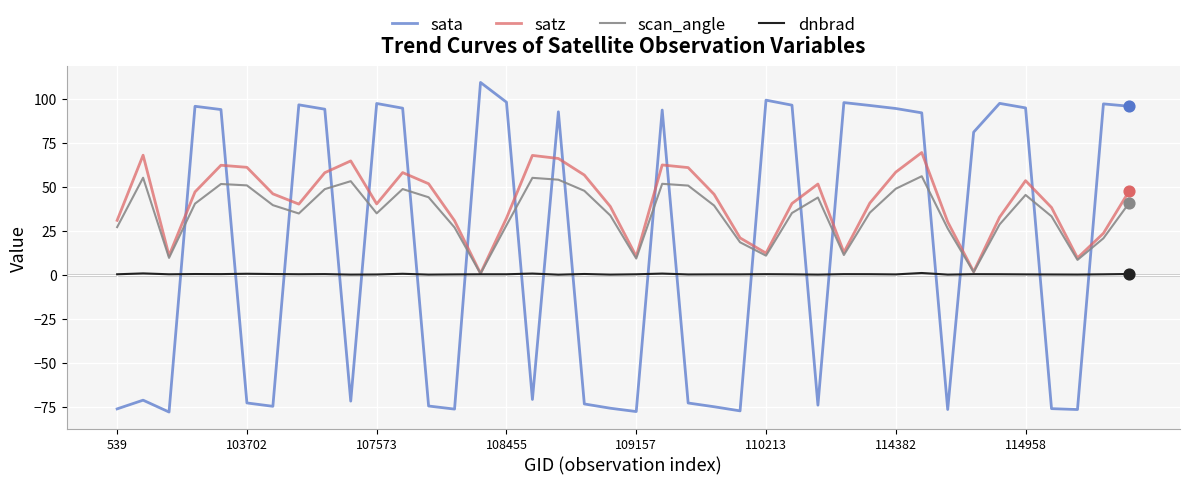

Which series has the largest range (max minus min)?

sata